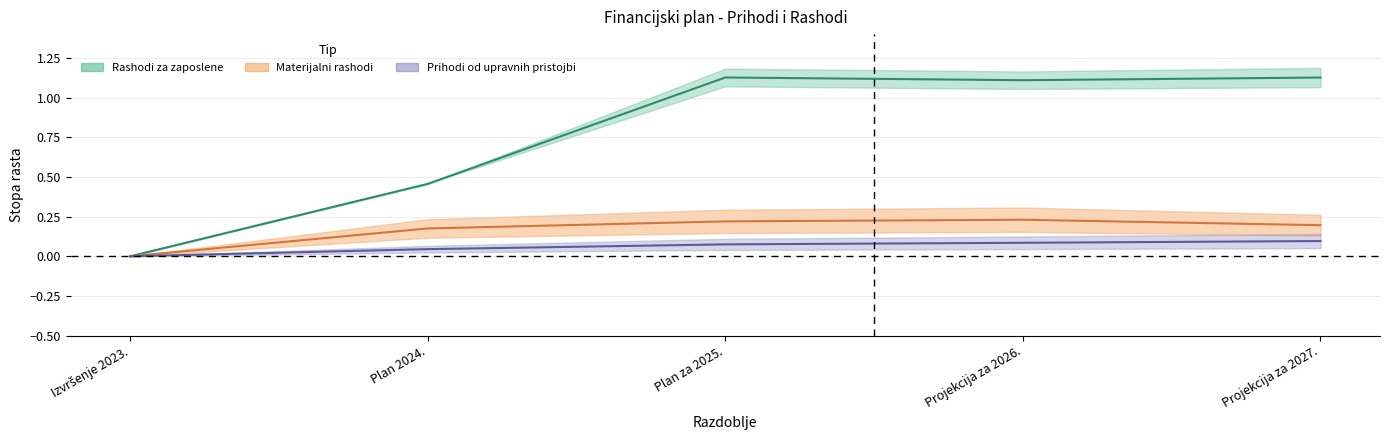

What value does the Rashodi za zaposlene series have at Projekcija za 2027.?

1.1